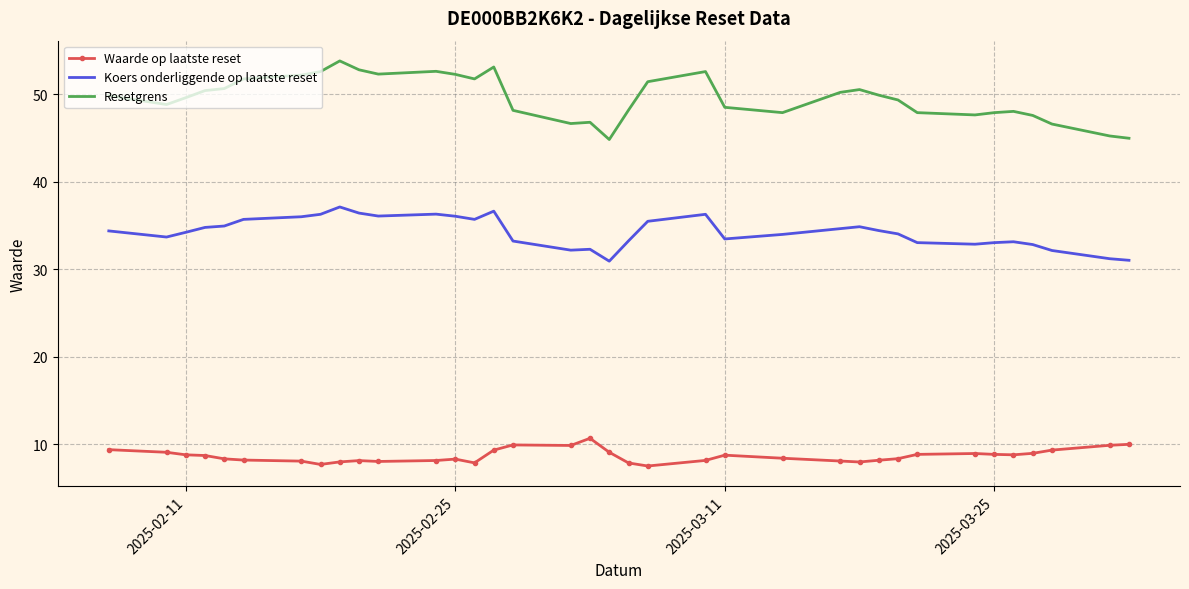

What is the difference between the maximum and minimum values in the Waarde op laatste reset series?

3.2